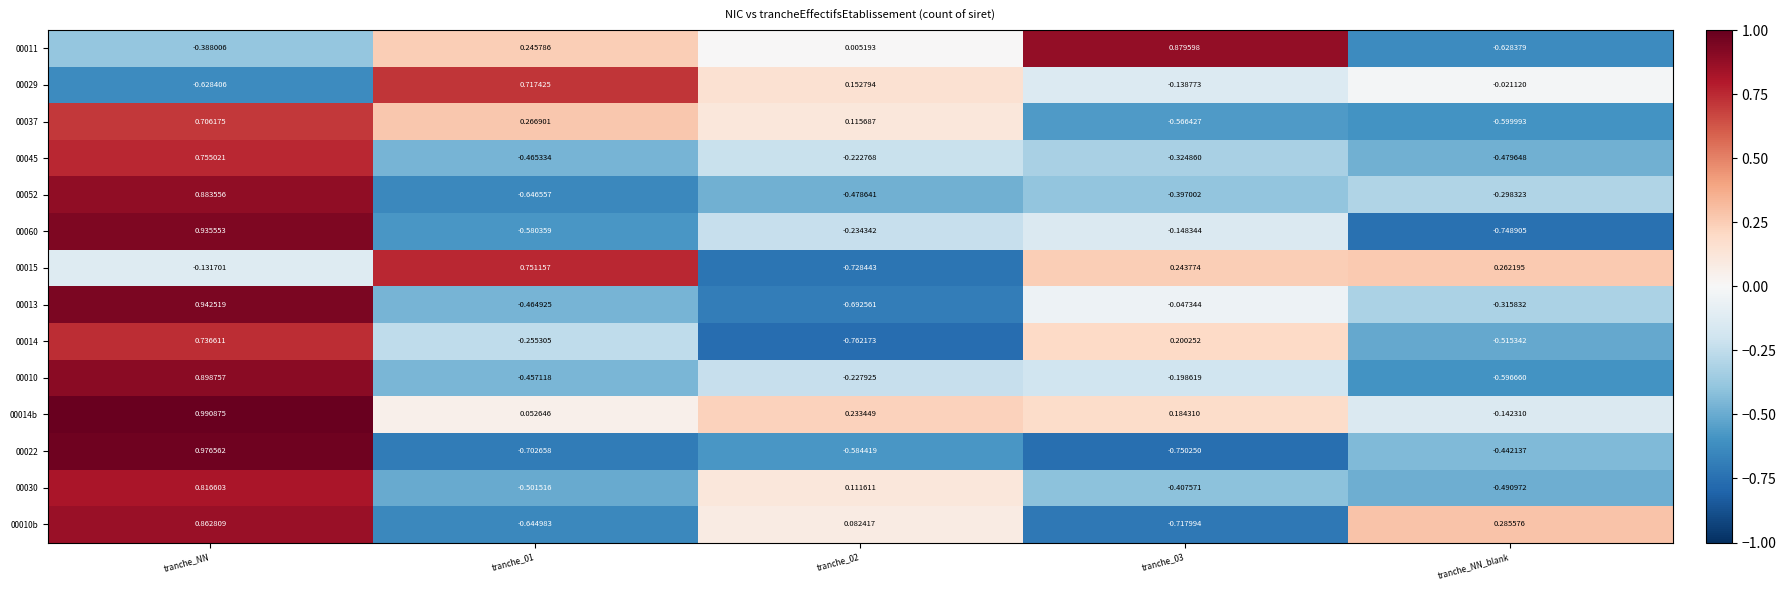

At how many categories does at least one series exceed 0?

5